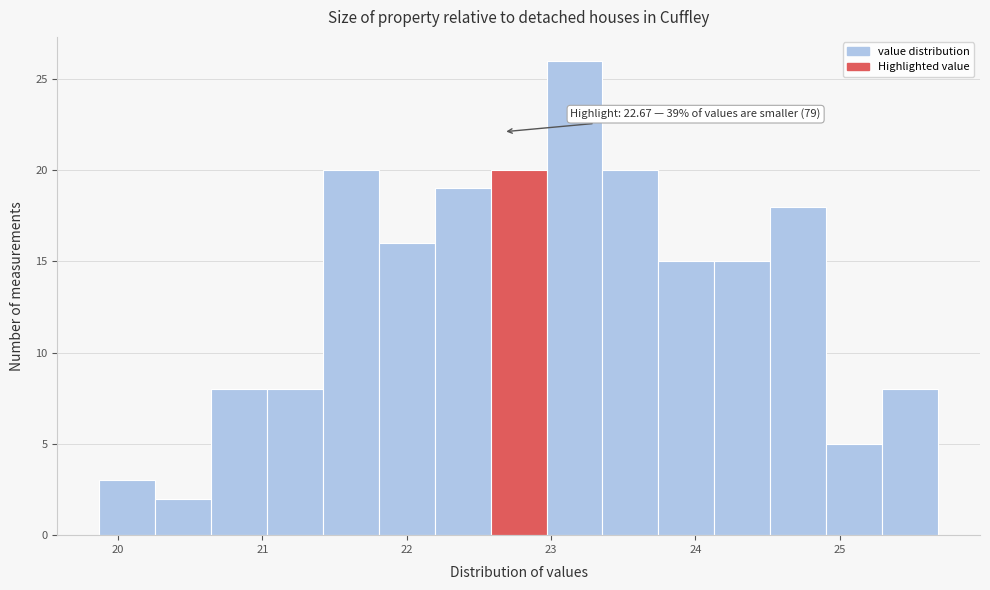

Read against the x-axis, roughly where is the centre of the tallest bar?

23.2